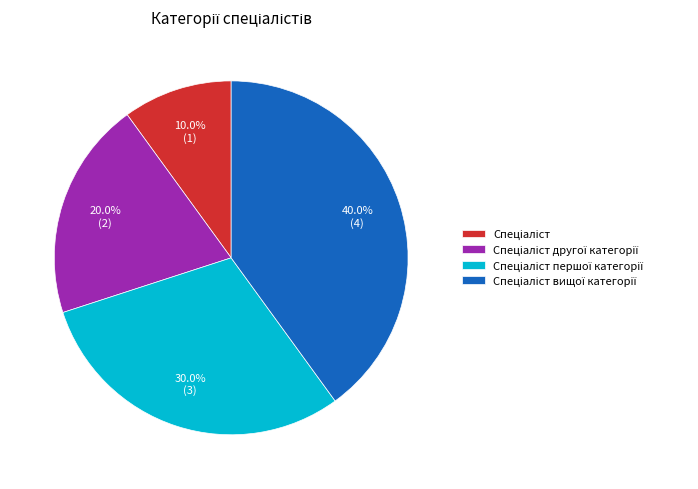

Is there a majority slice in this chart?

No